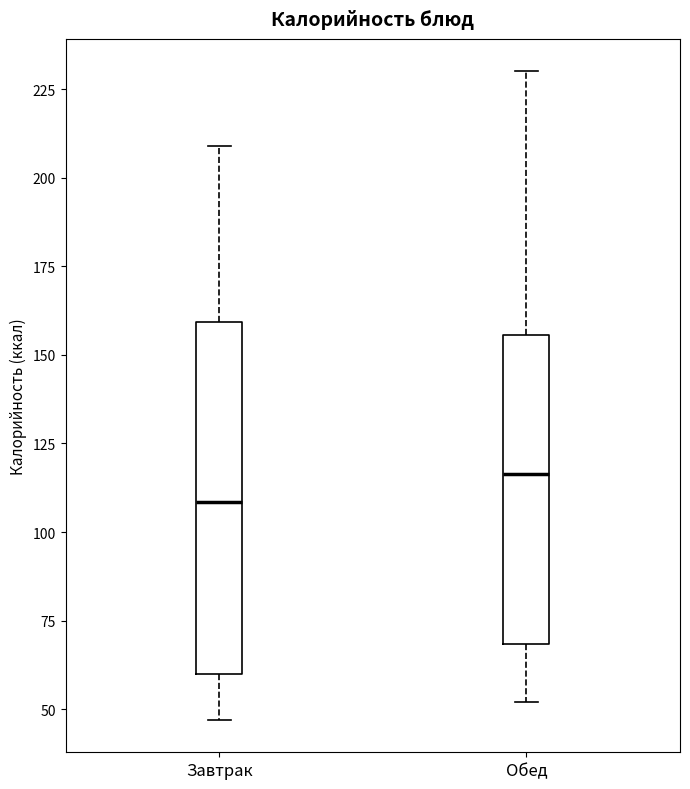

Comparing the boxes themselves (not the whiskers), which one is the tallest?

Завтрак